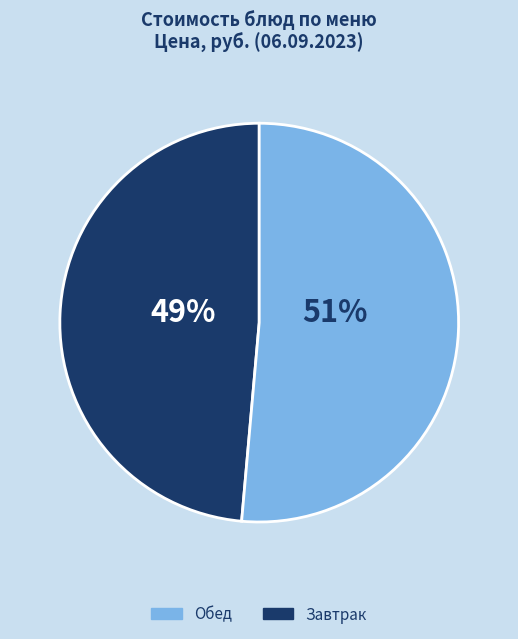

Count the number of slices in the pie.

2